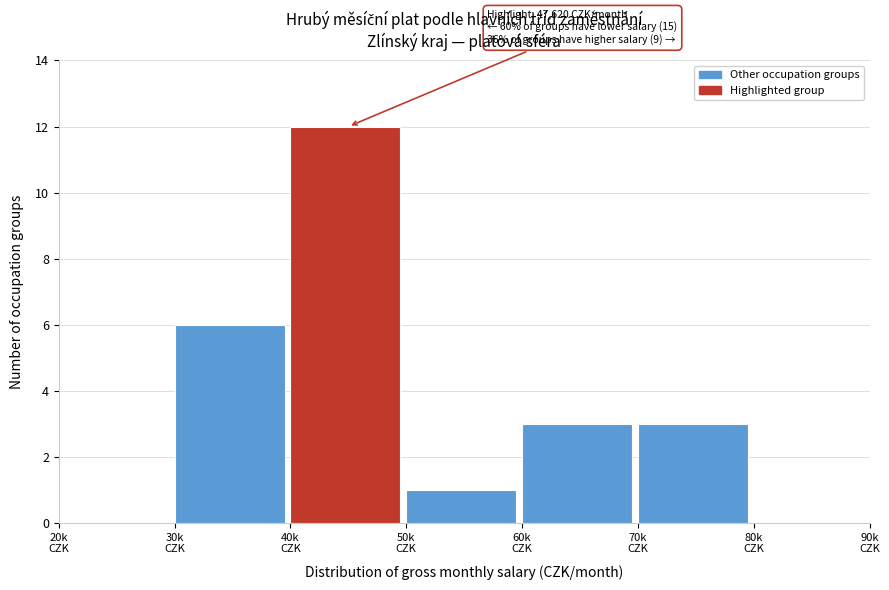

What is the sum of all values?

25